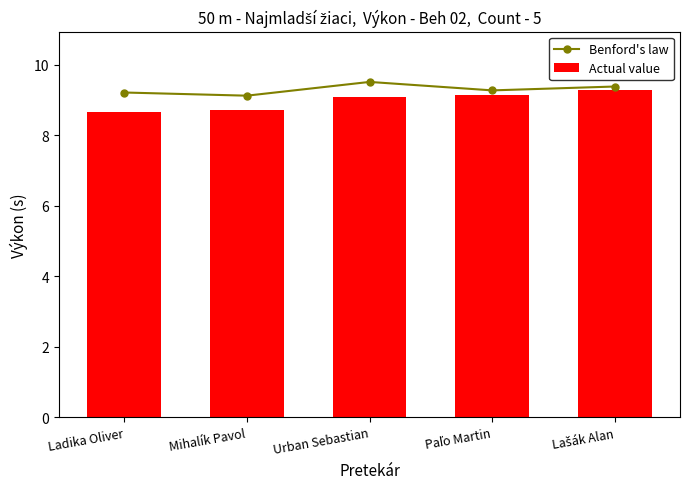

List the labels in order of Benford's law value, largest first.

Urban Sebastian, Lašák Alan, Paľo Martin, Ladika Oliver, Mihalík Pavol